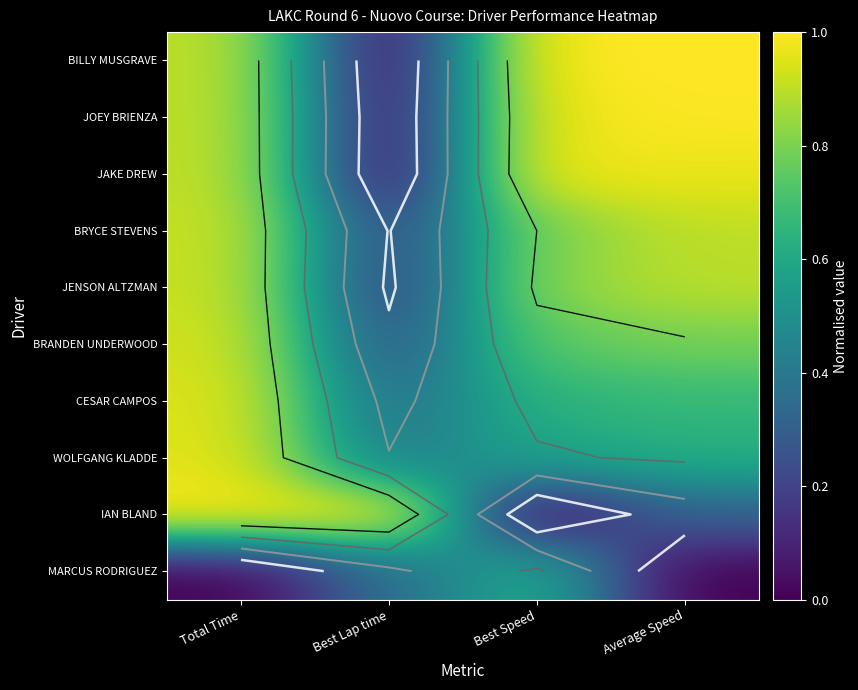

List the labels in order of MARCUS RODRIGUEZ value, largest first.

Best Speed, Best Lap time, Total Time, Average Speed